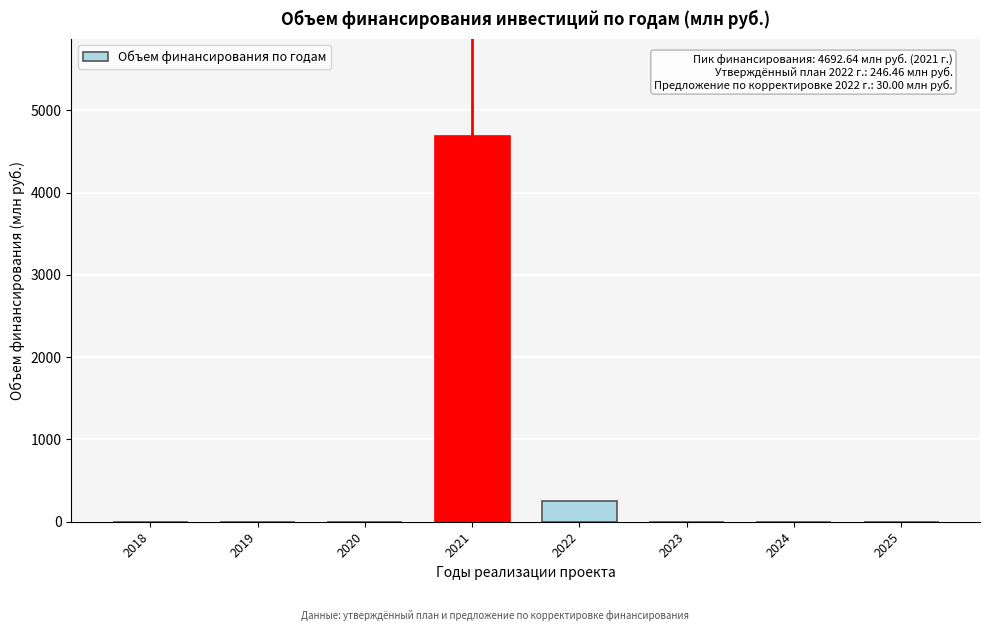

Reading left to right, what are all the values shown in this chart?

2018=0.0	2019=0.0	2020=0.0	2021=4692.6	2022=246.5	2023=0.0	2024=0.0	2025=0.0